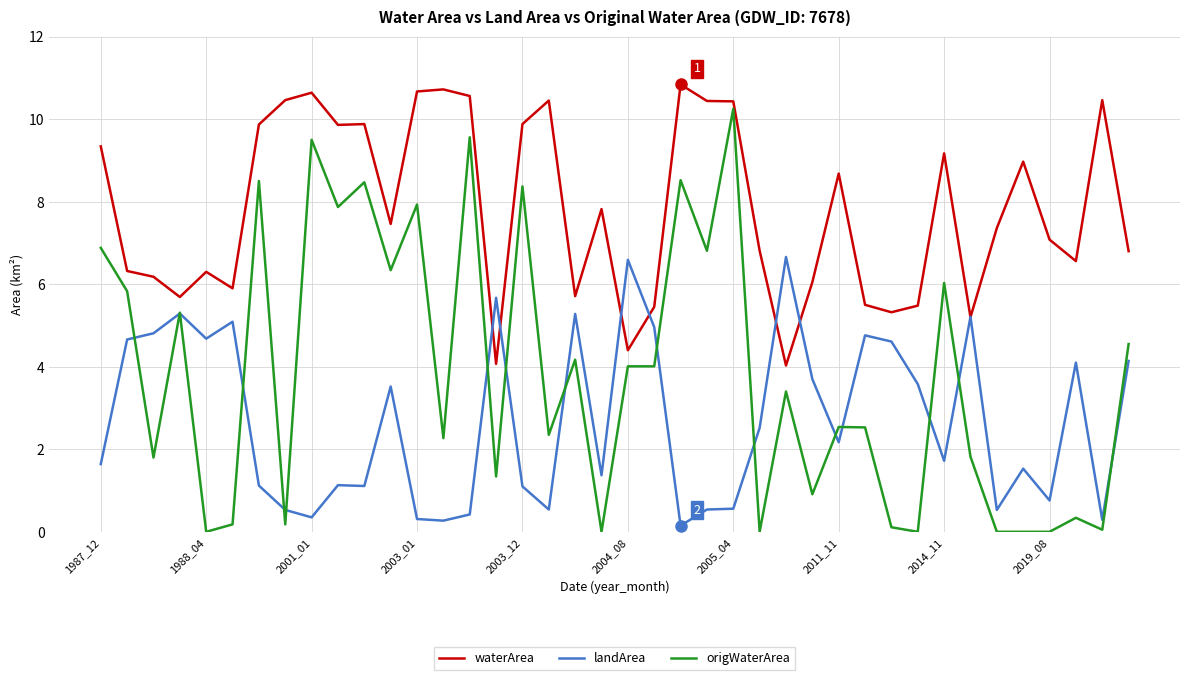

At how many categories does at least one series exceed 2?

40